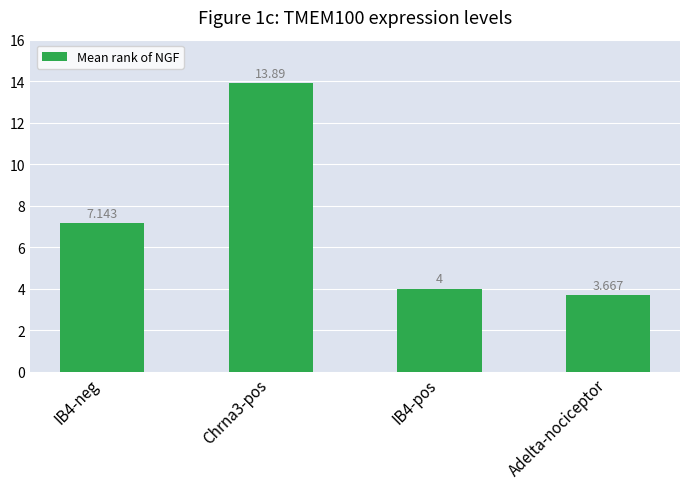

At which category does the chart reach its minimum across all series?

Adelta-nociceptor